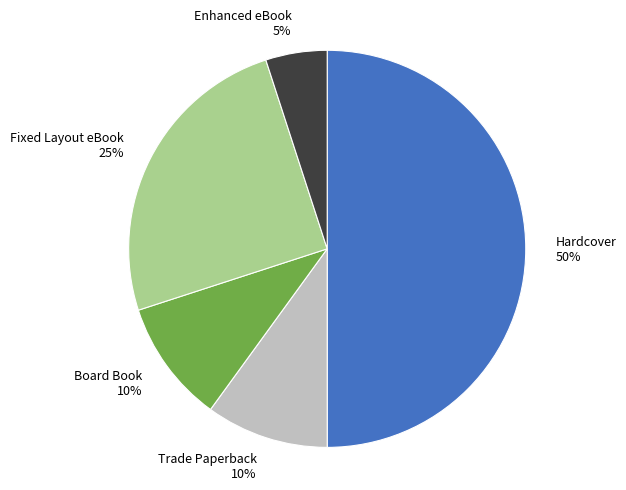

What percentage is the Trade Paperback 10% slice, to the nearest percent?

10%